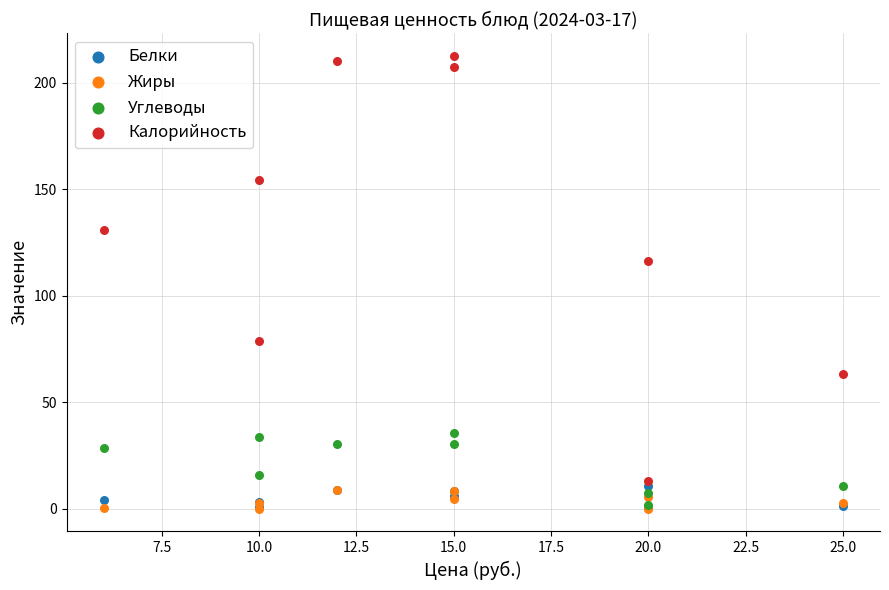

Across all series, what Y value is closest to 106?

116.5